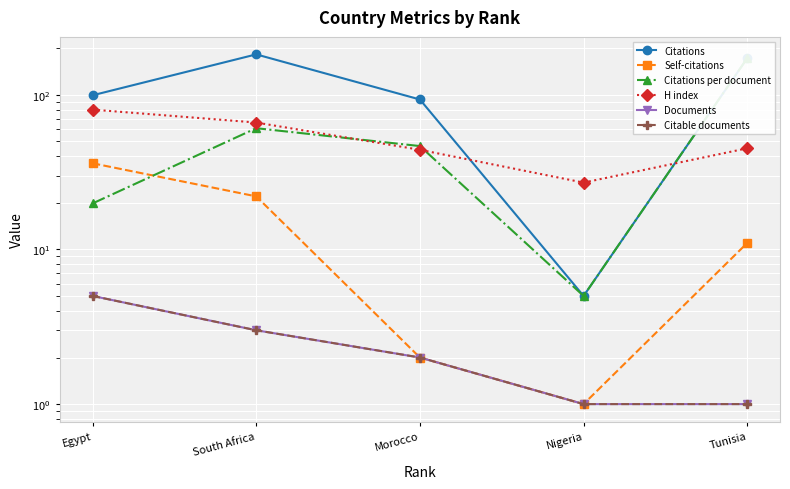

Is the value of Citations at Egypt greater than the value of Documents at South Africa?

Yes